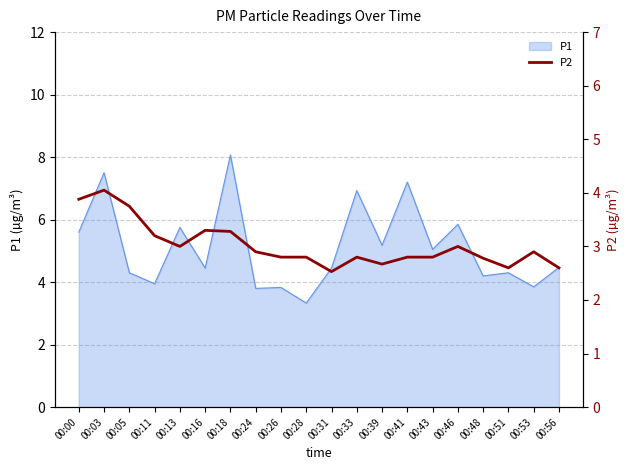

At which category does the chart reach its minimum across all series?

00:31